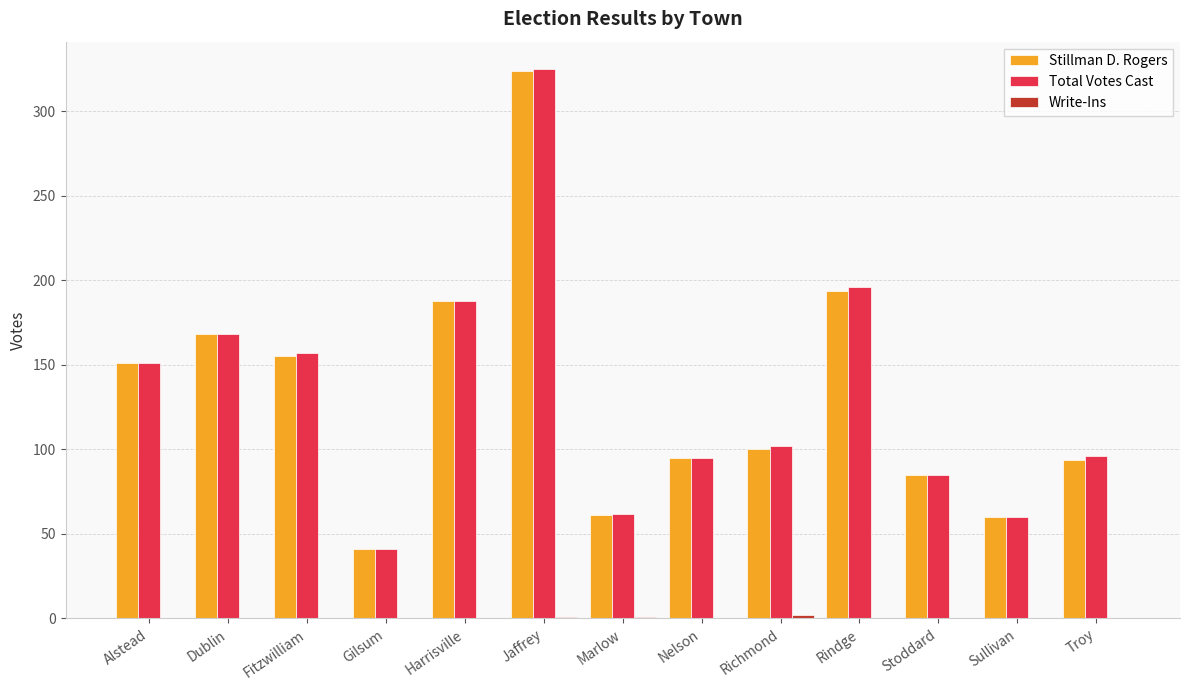

Which category has the highest value in the Total Votes Cast series?

Jaffrey